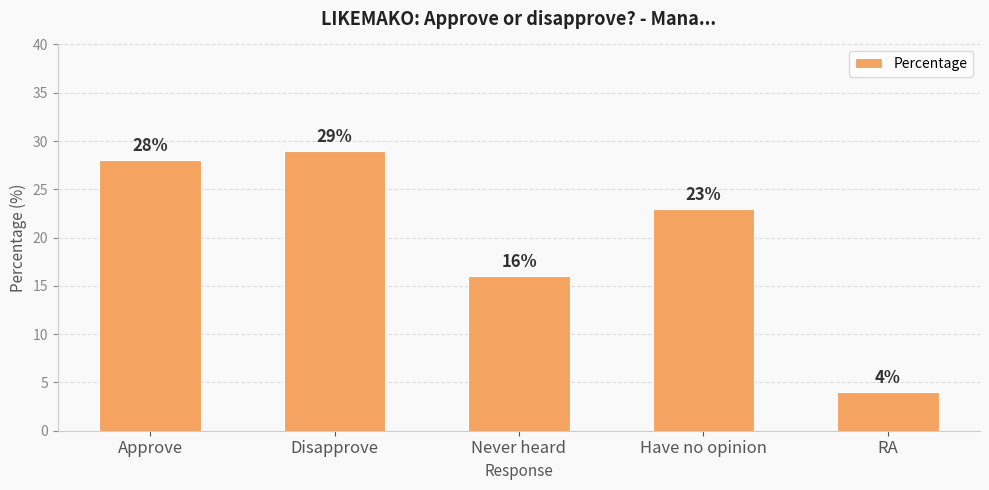

Reading left to right, list all the values displayed in this chart.

Approve=28	Disapprove=29	Never heard=16	Have no opinion=23	RA=4